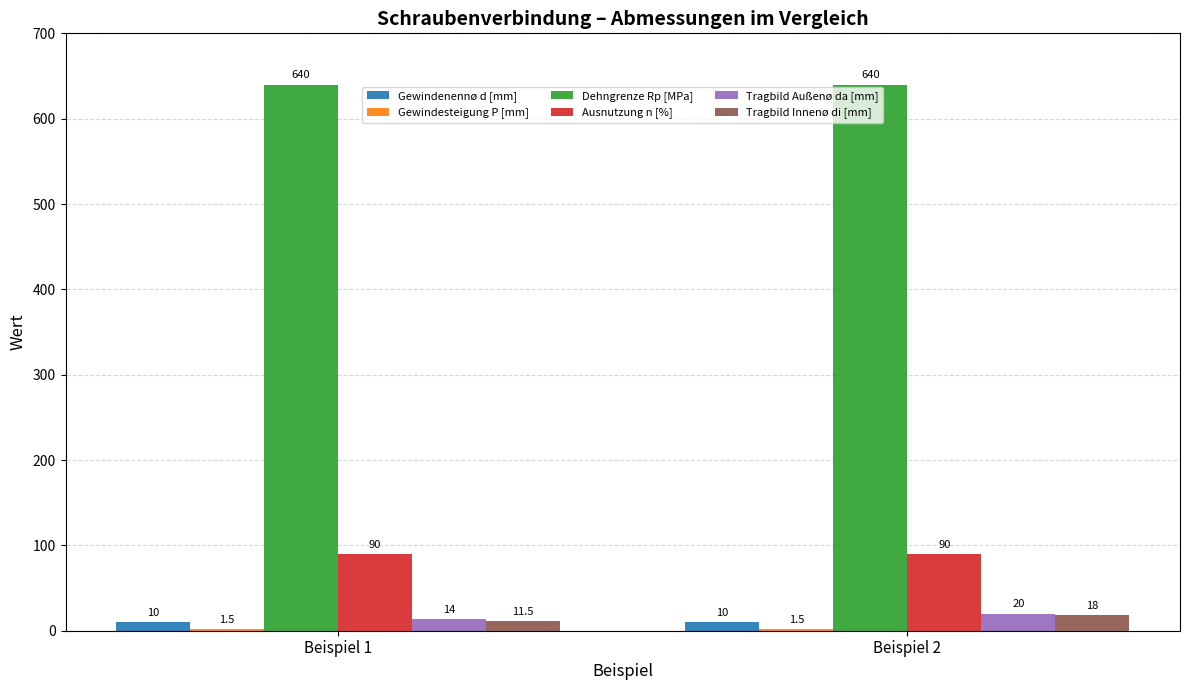

Is the value of Dehngrenze Rp [MPa] at Beispiel 1 greater than the value of Gewindenennø d [mm] at Beispiel 1?

Yes